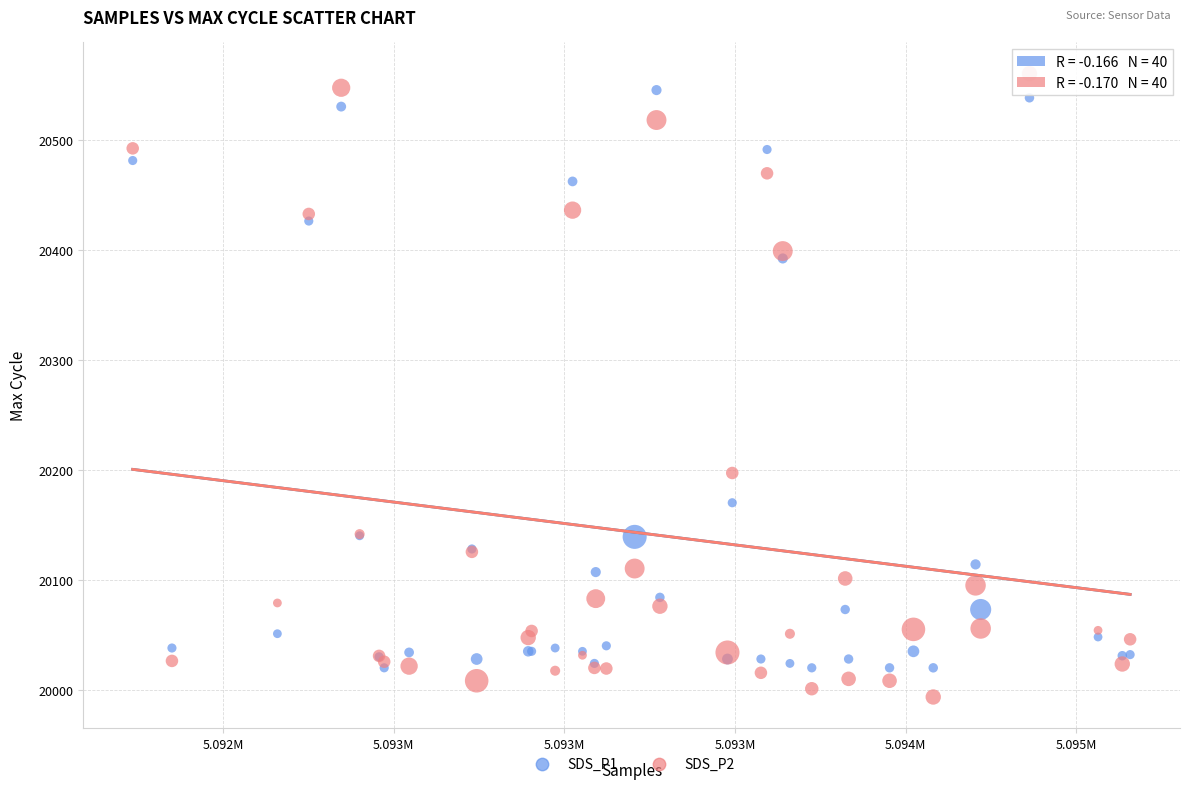

What are all the series names shown in the legend?

SDS_P1, SDS_P2